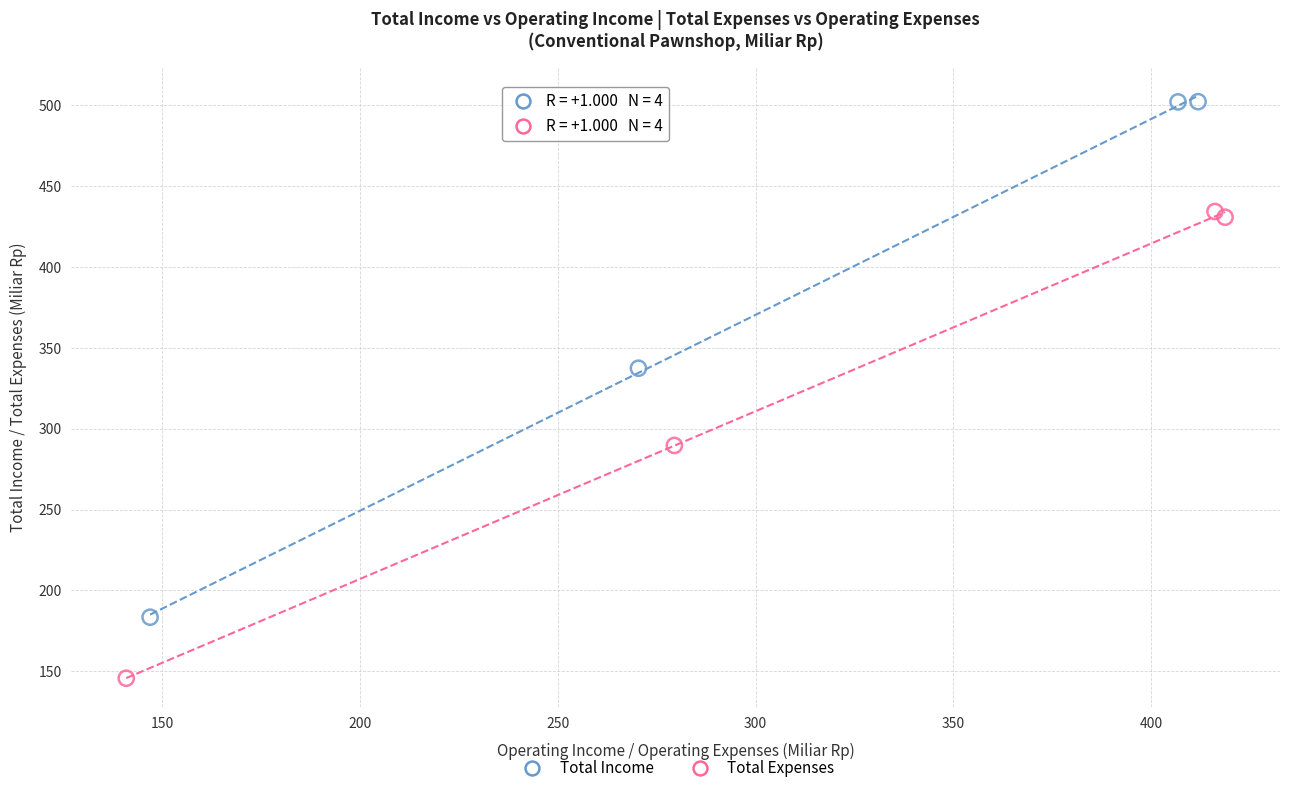

Which series contains the highest Y value?

Total Income